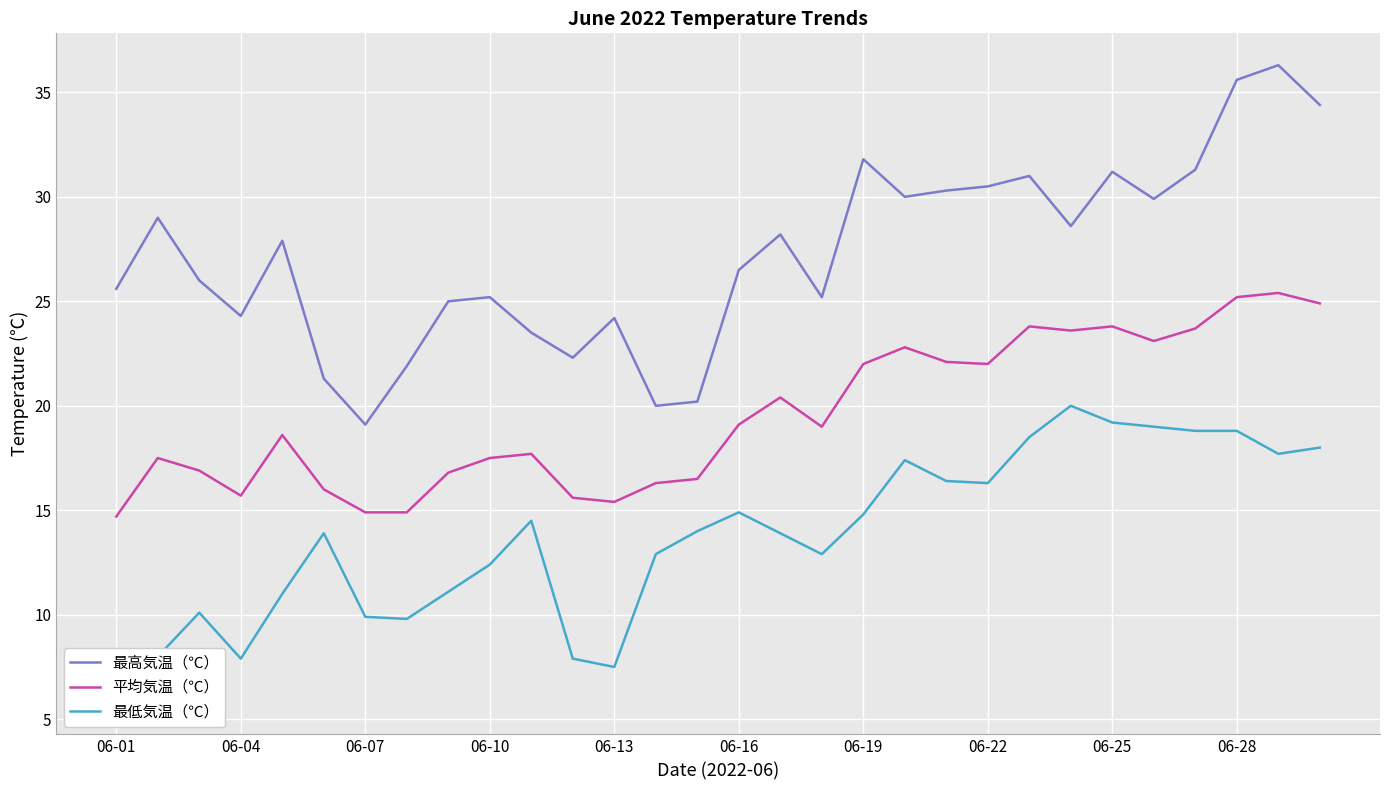

True or false: 平均気温（℃） has a value of 15.2 at 06-19.

False